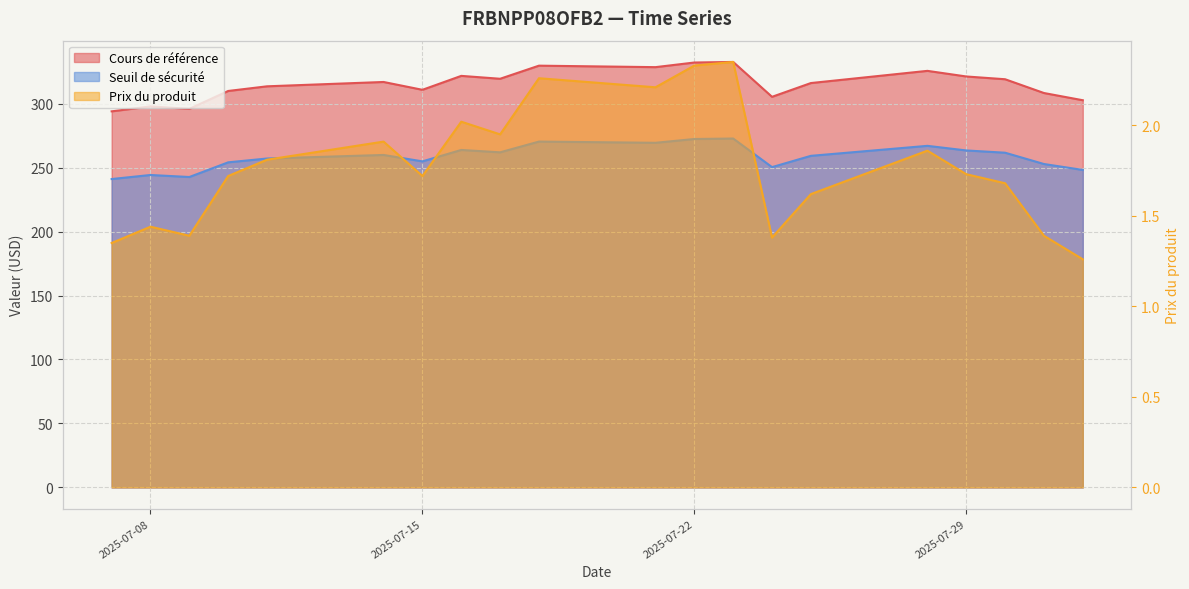

Reading right to left, list all the values displayed in this chart.

Cours de référence: 293.9	297.8	295.9	309.9	313.5	316.9	310.8	321.7	319.4	329.6	328.5	332.1	332.6	305.3	316.1	325.6	321.2	319.0	308.3	302.6
Seuil de sécurité: 241.0	244.2	242.6	254.1	257.1	259.9	254.8	263.8	261.9	270.3	269.4	272.3	272.7	250.3	259.2	267.0	263.4	261.6	252.8	248.2
Prix du produit: 1.4	1.4	1.4	1.7	1.8	1.9	1.7	2.0	1.9	2.3	2.2	2.3	2.4	1.4	1.6	1.9	1.7	1.7	1.4	1.3